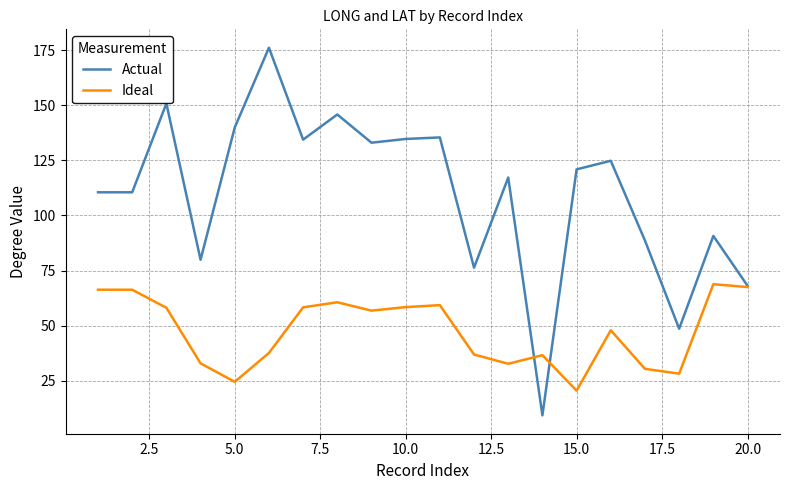

What is the maximum value for Actual?

176.1